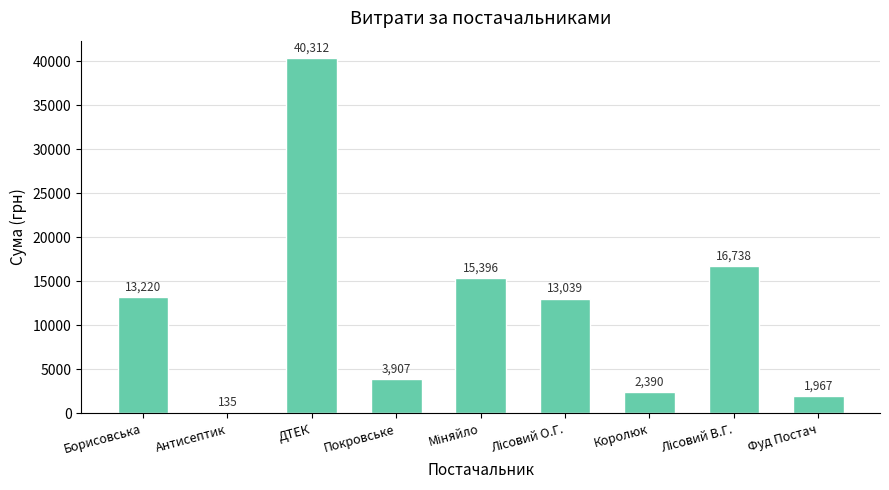

What position from the left is Борисовська?

1